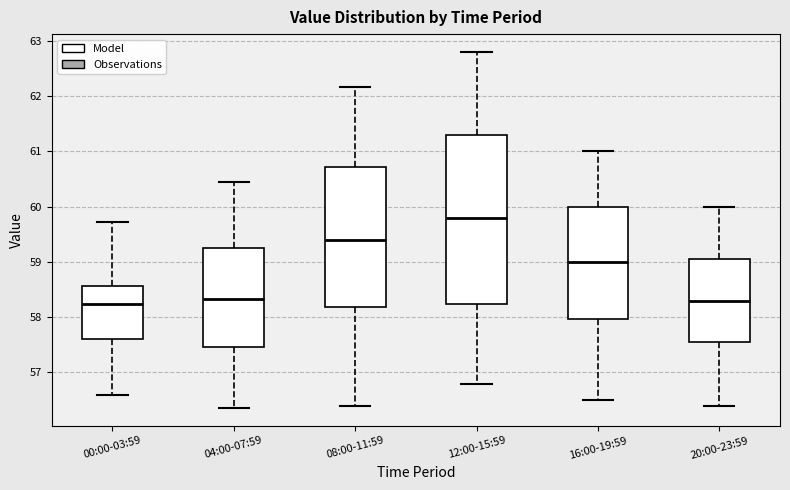

Where is the lower edge of the box for 12:00-15:59 on the y-axis? The values are not printed on the chart, so give them approximately, as read against the axis.

58.2